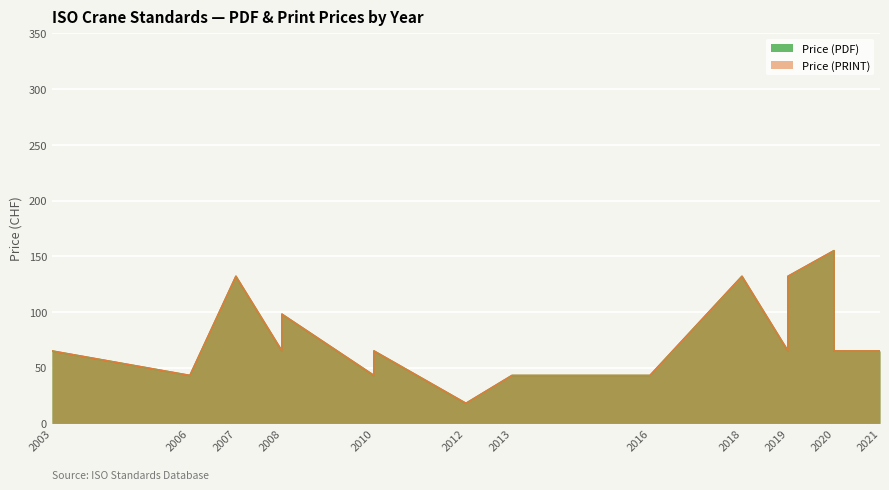

What is the average value of the Price (PDF) series?

73